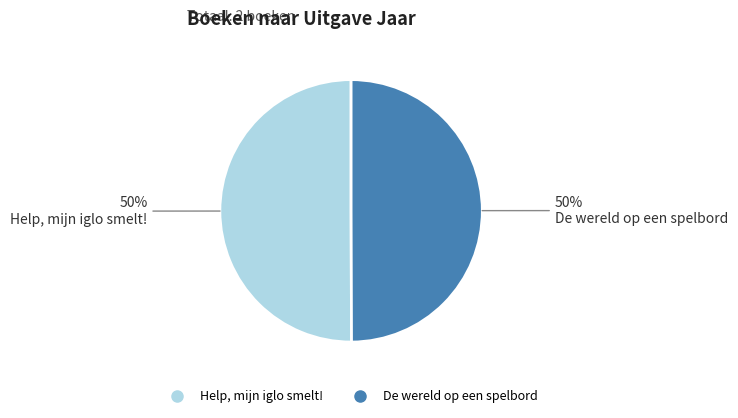

How many segments does this pie chart have?

2